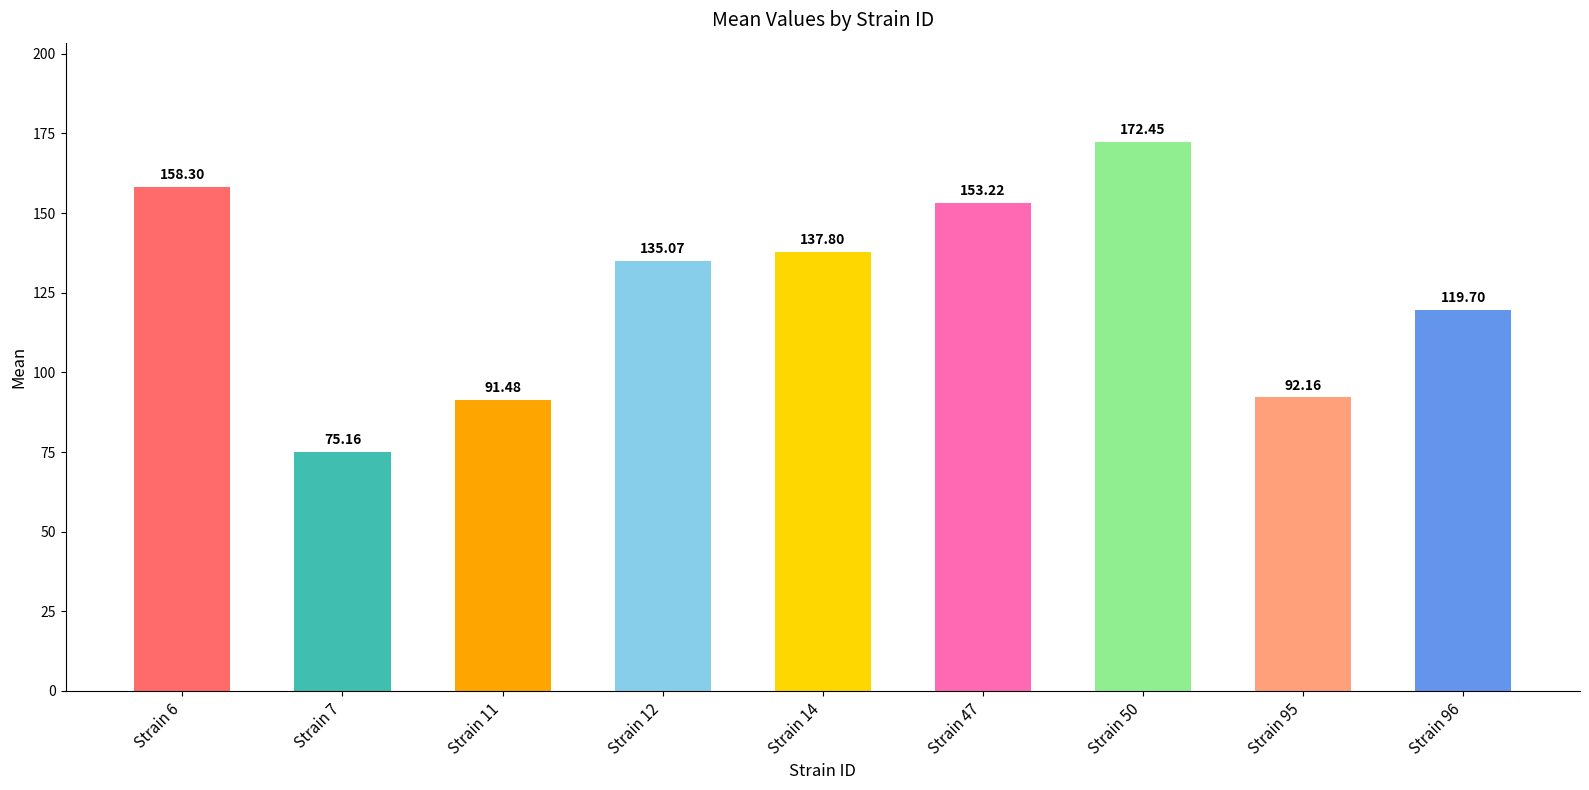

Which has a higher value, Strain 11 or Strain 95?

Strain 95